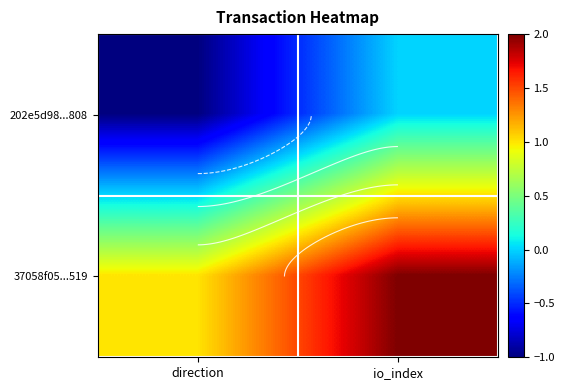

True or false: 202e5d98...808 has a value of 0 at io_index.

True